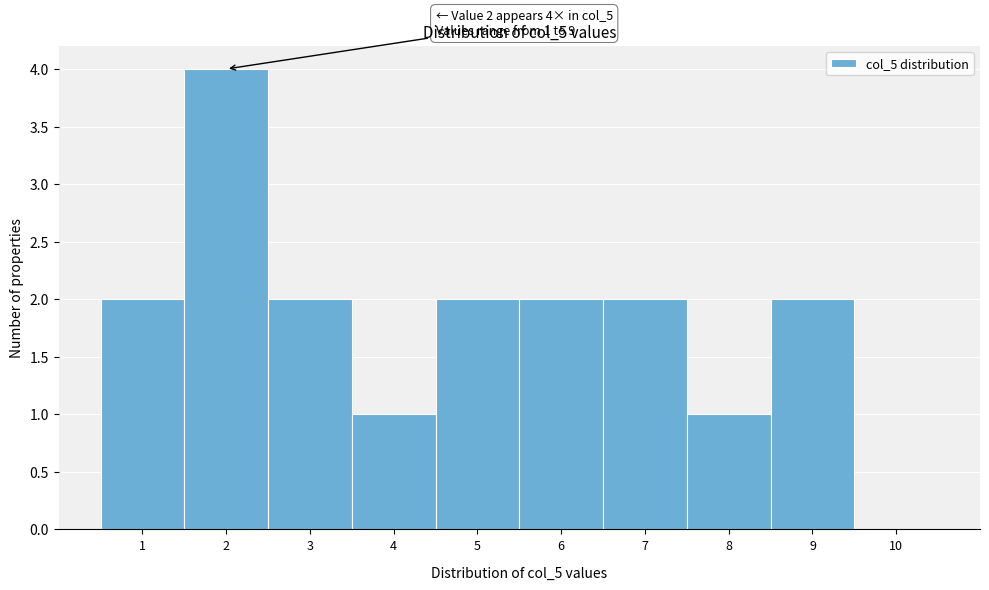

Over which range of the x-axis is the bar tallest?

1.5 to 2.5